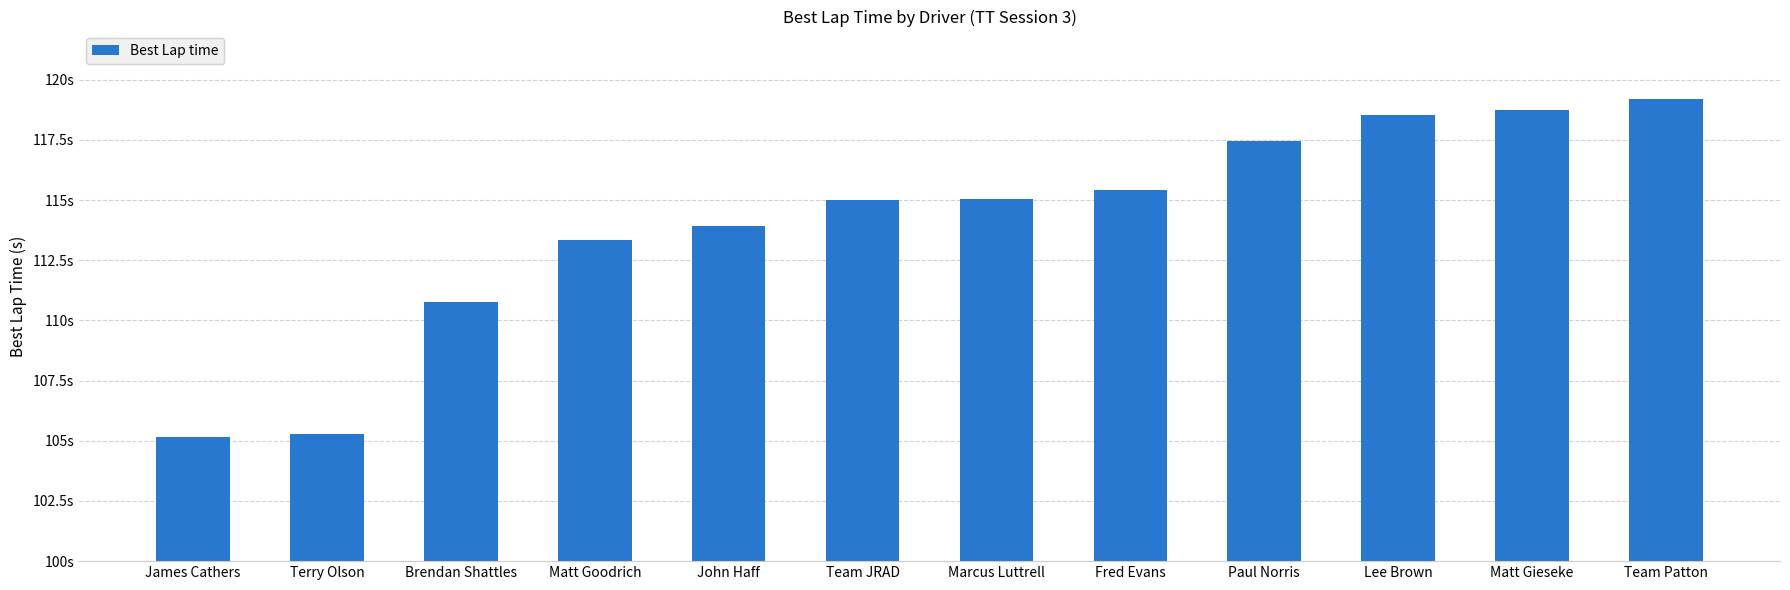

List the labels in order of value, largest first.

Team Patton, Matt Gieseke, Lee Brown, Paul Norris, Fred Evans, Marcus Luttrell, Team JRAD, John Haff, Matt Goodrich, Brendan Shattles, Terry Olson, James Cathers